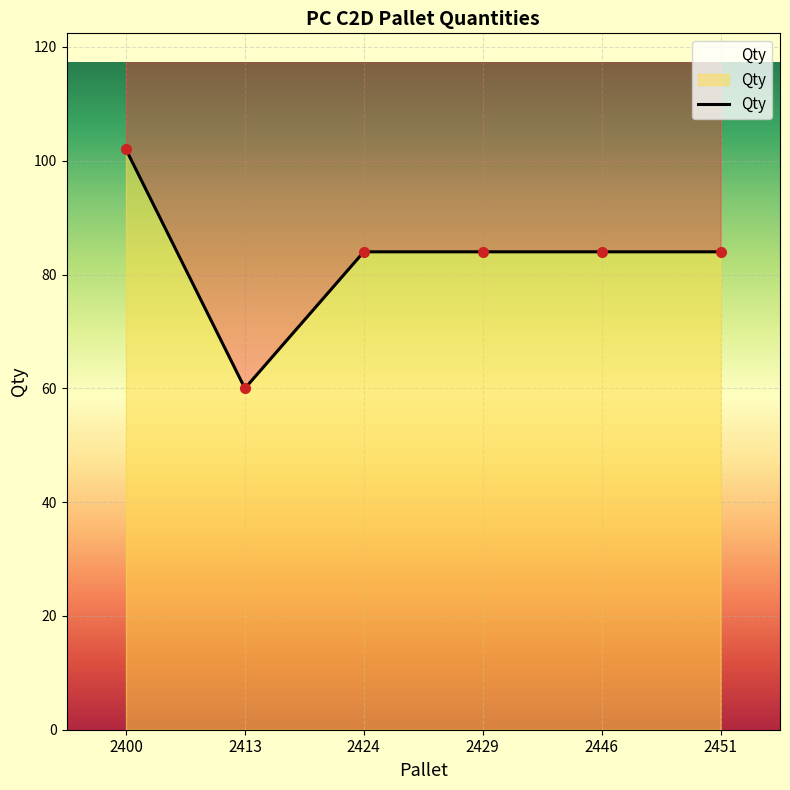

Where does the data first go above 84?

2400